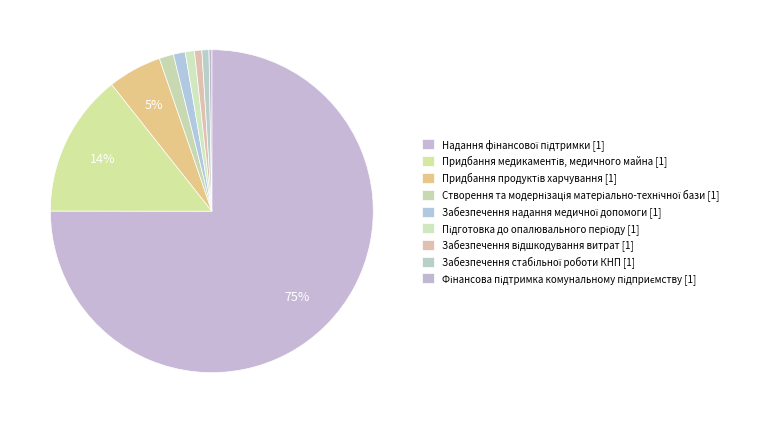

To the nearest percent, what percentage of the pie is Підготовка до опалювального періоду [1]?

1%